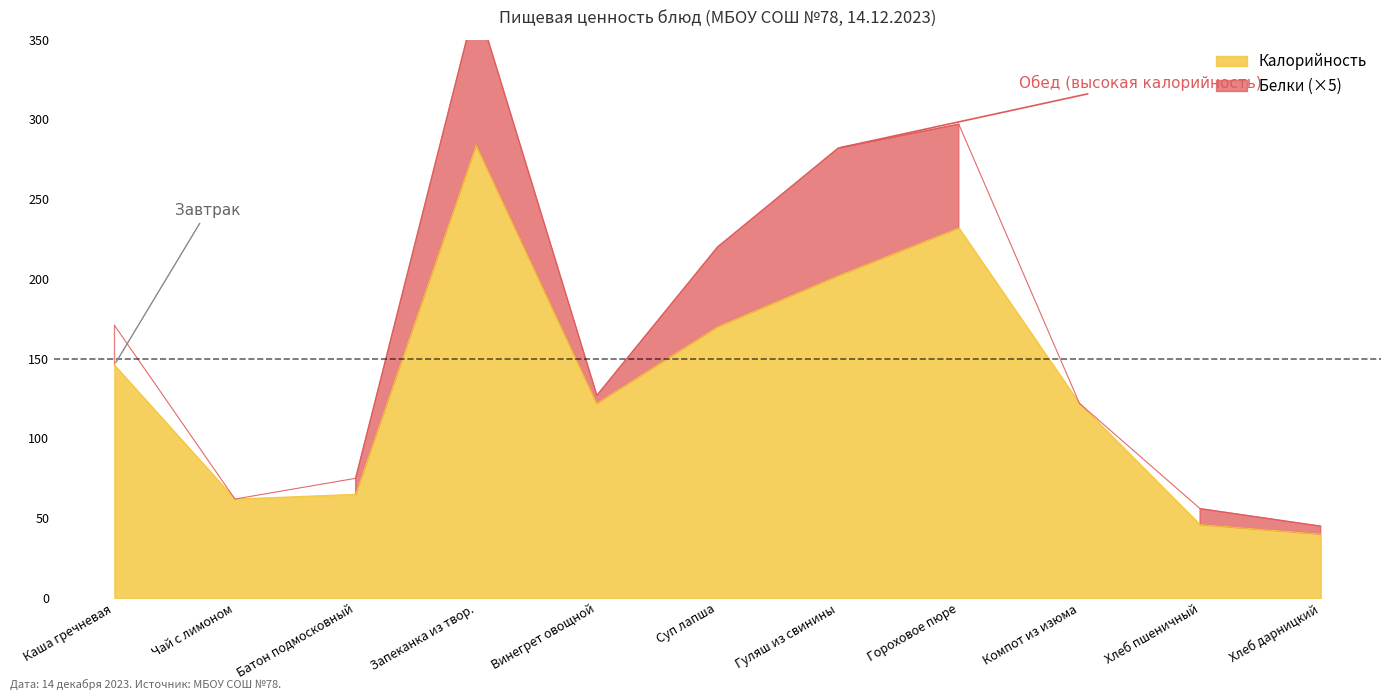

What is the sum of all values?

1491